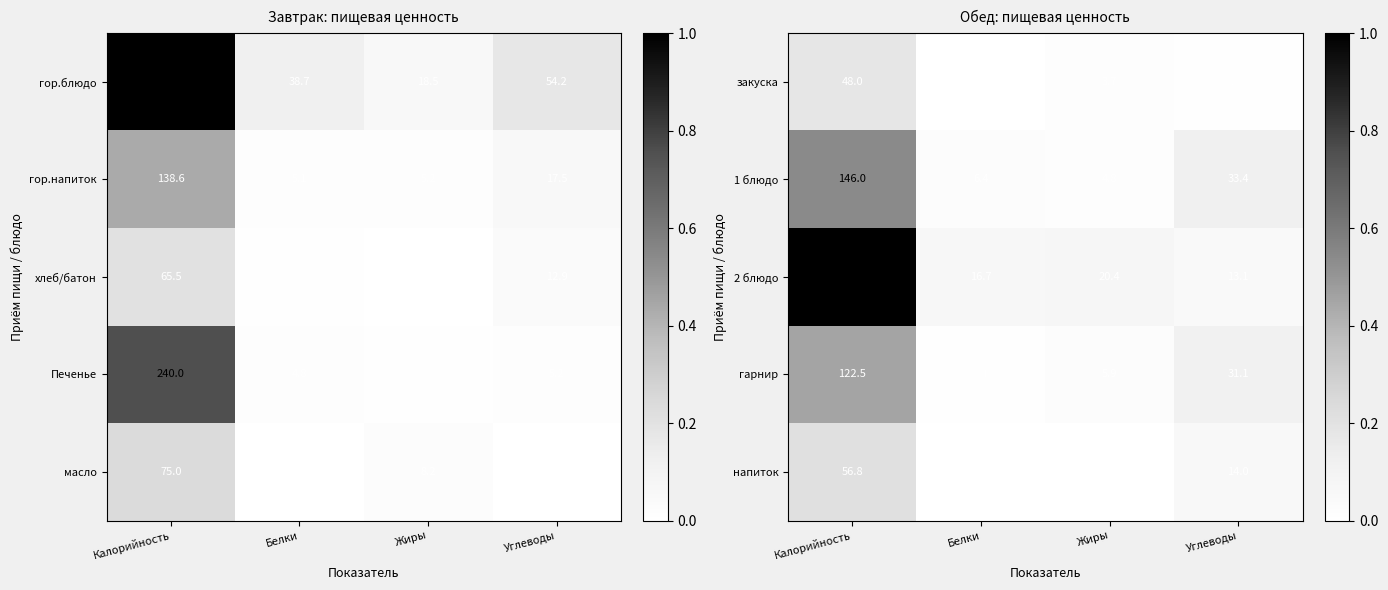

Rank the categories by 2 блюдо value from highest to lowest.

Калорийность, Жиры, Белки, Углеводы